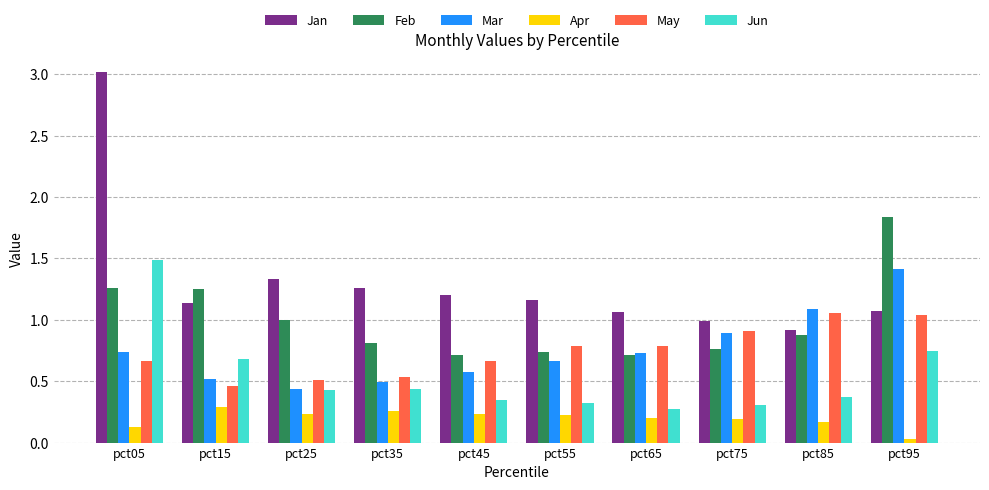

What is the greatest value displayed?

3.0